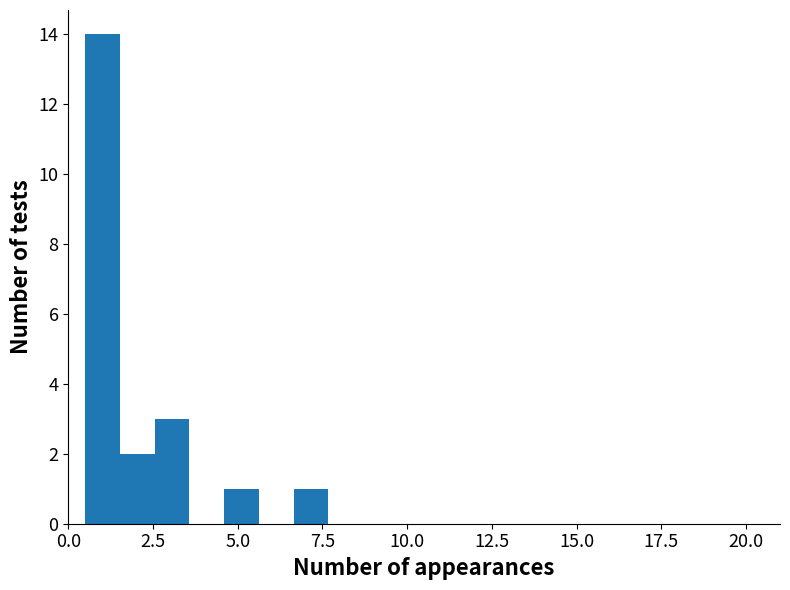

Read against the x-axis, roughly where is the centre of the tallest bar?

1.0